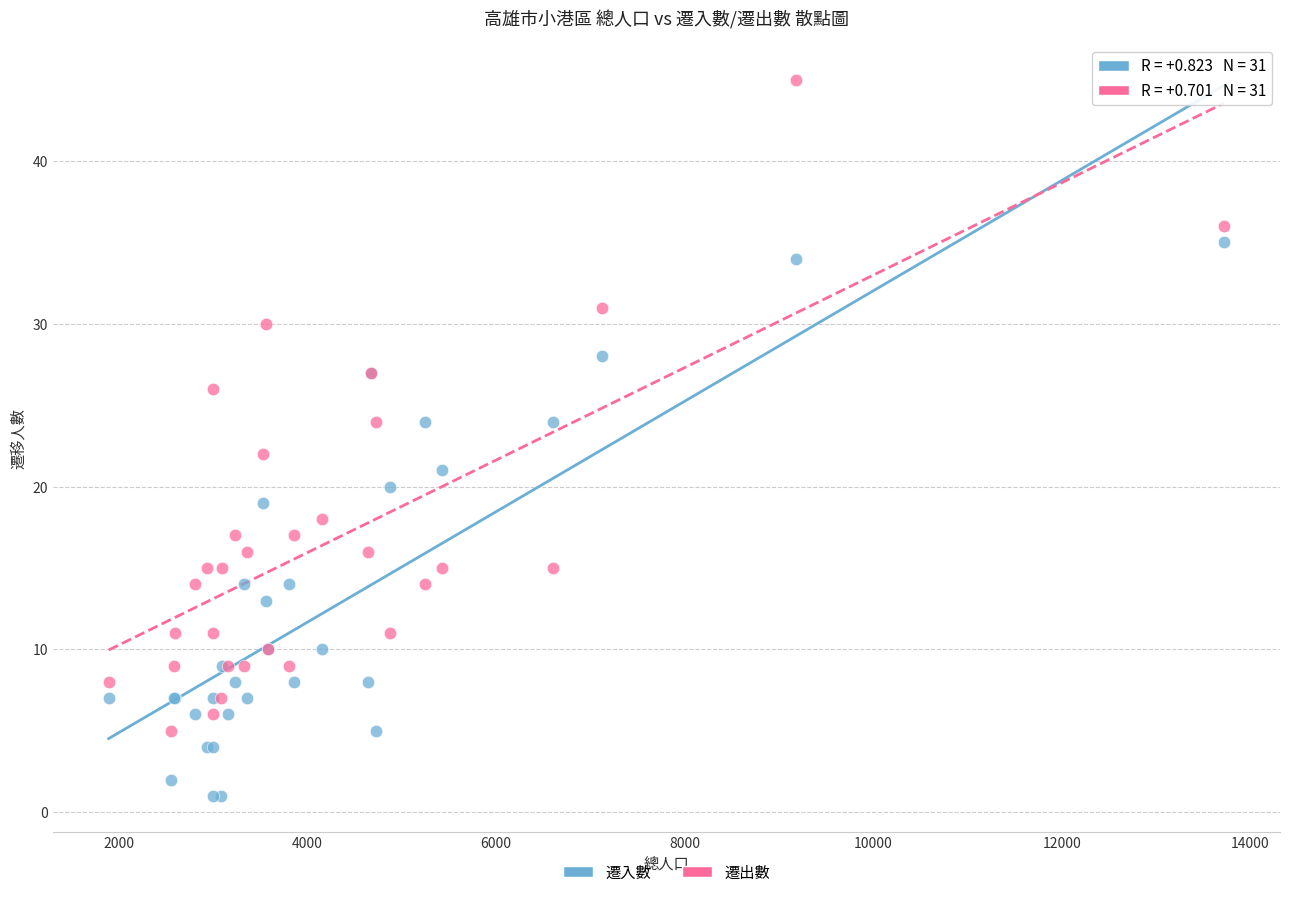

Which series has the largest Y range (max minus min)?

遷出數